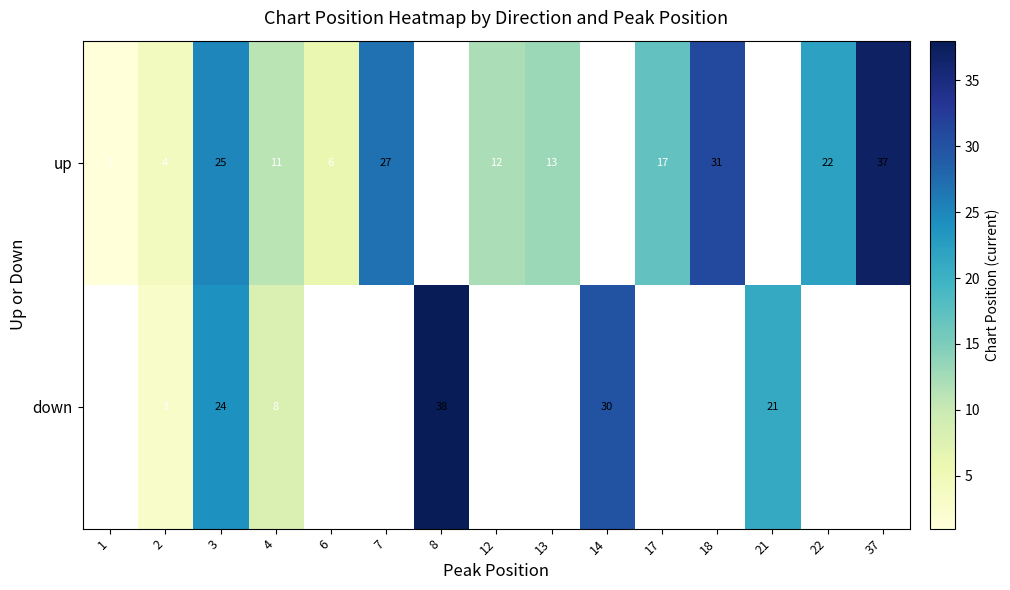

At which category does the chart reach its peak across all series?

8